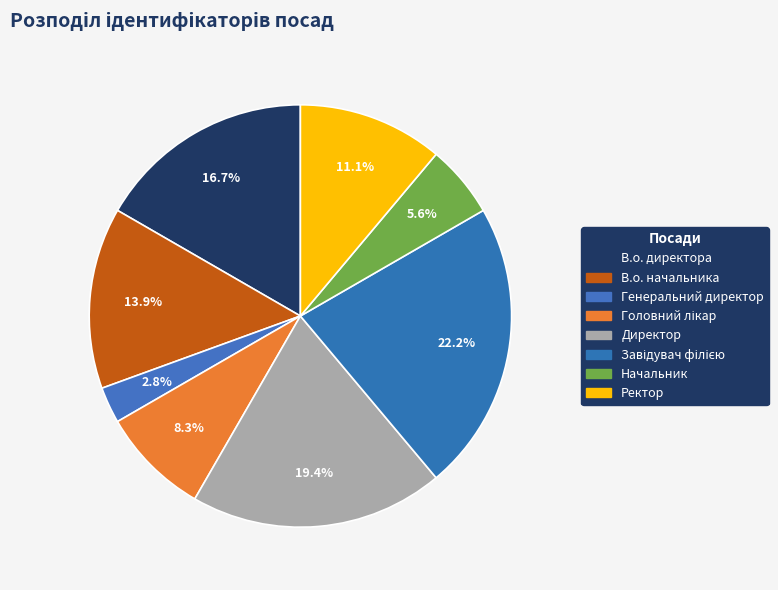

How many segments does this pie chart have?

8